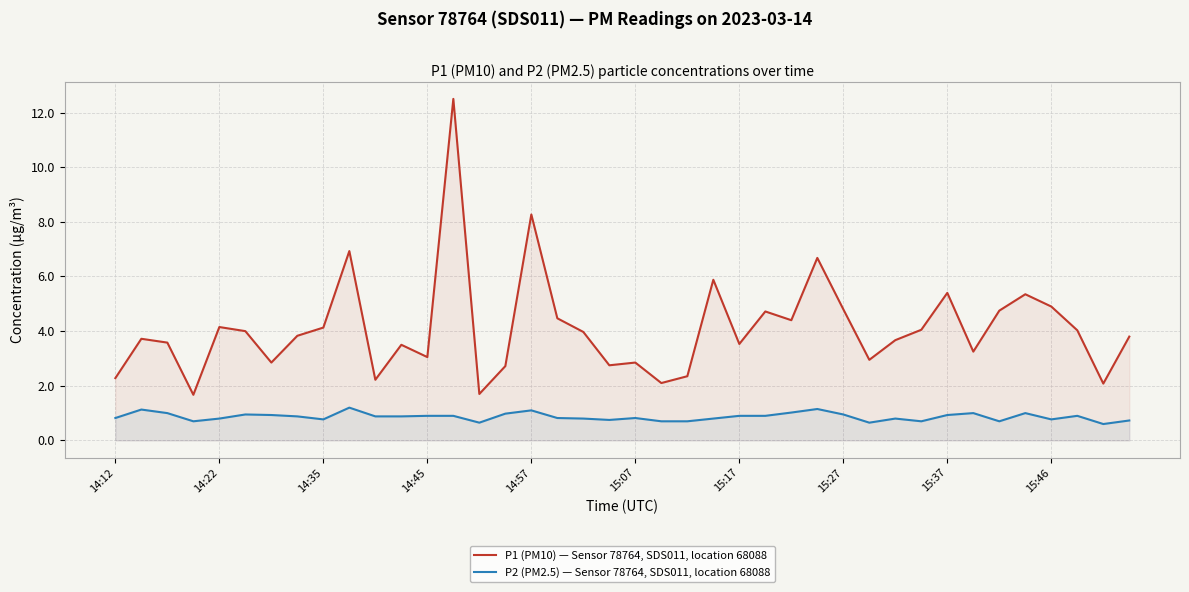

At how many categories does at least one series exceed 6?

4